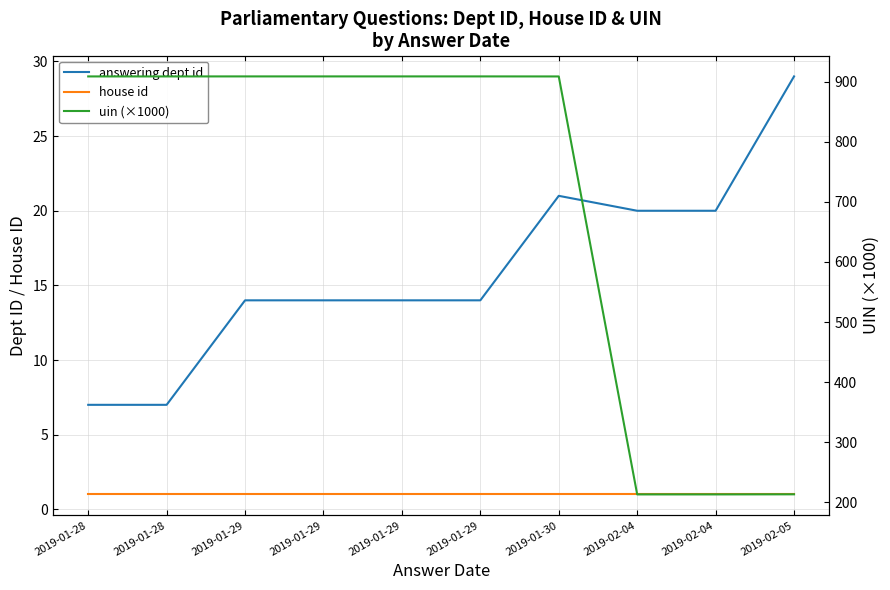

What is the total value across all series at 2019-02-04?

234.2